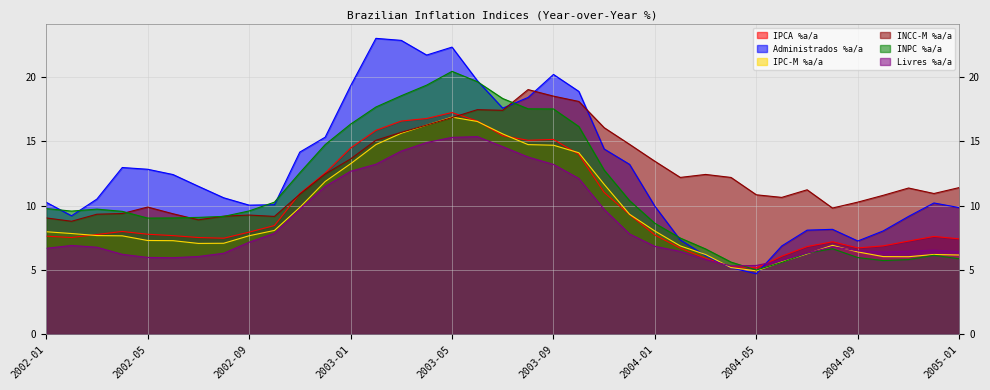

What is the difference between the Livres %a/a values at 2002-11 and 2004-05?

4.4